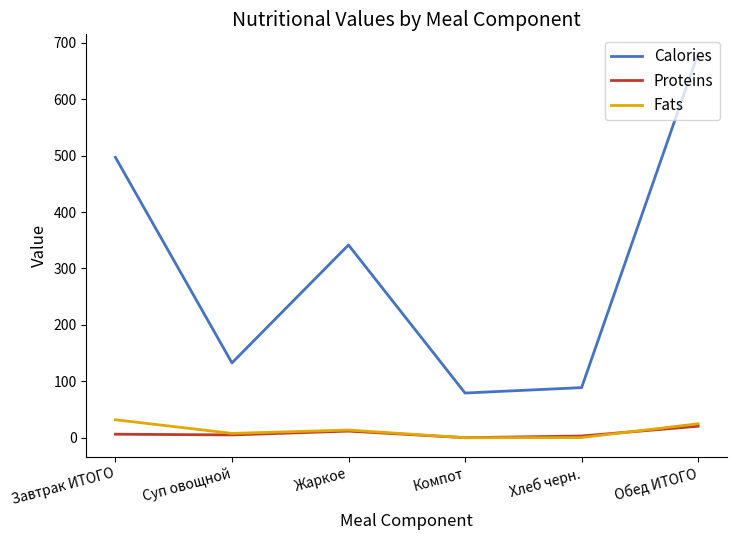

What is the sum of all Calories values?

1819.9